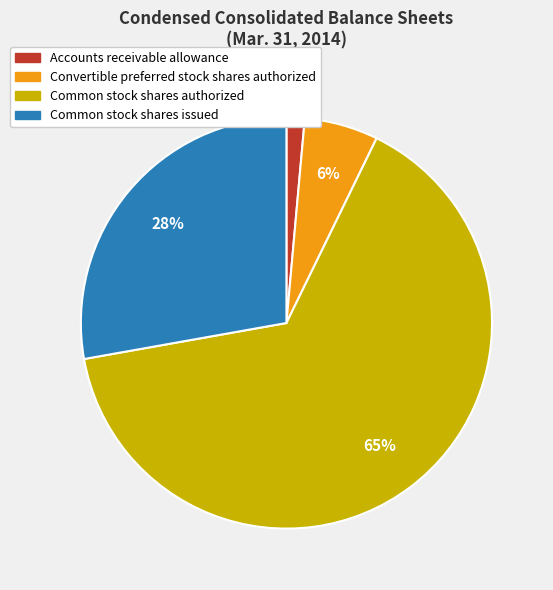

Does Common stock shares authorized account for over 50% of the chart?

Yes